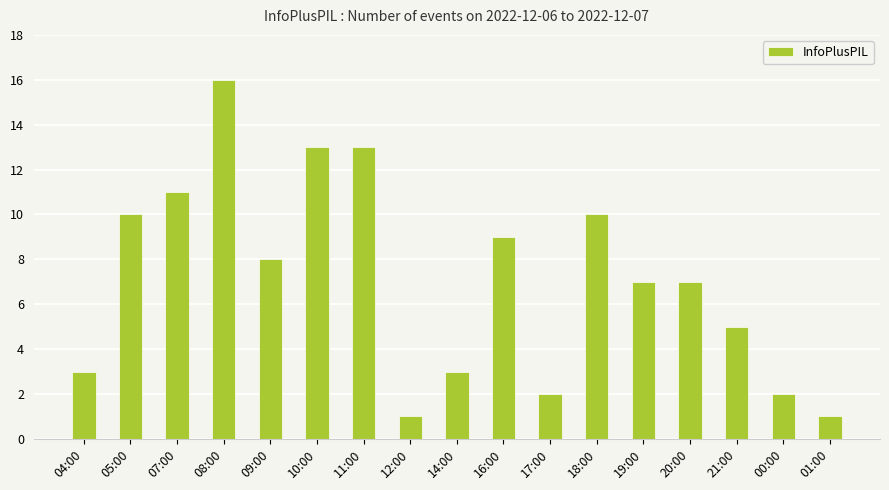

What is the average value?

7